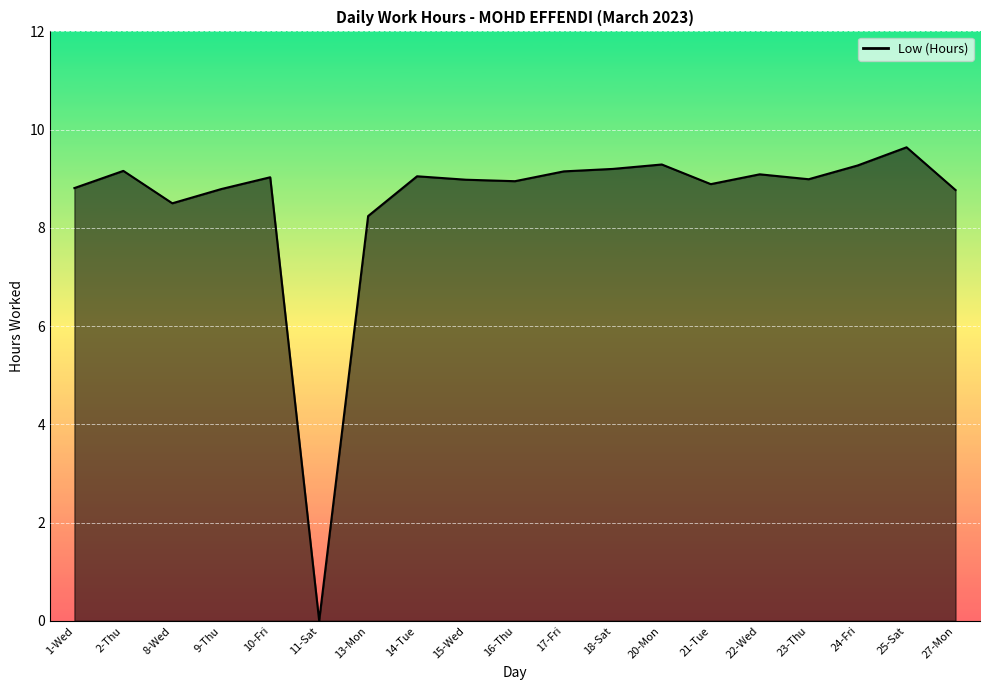

The chart shows a value of 14.8 at 24-Fri. True or false?

False